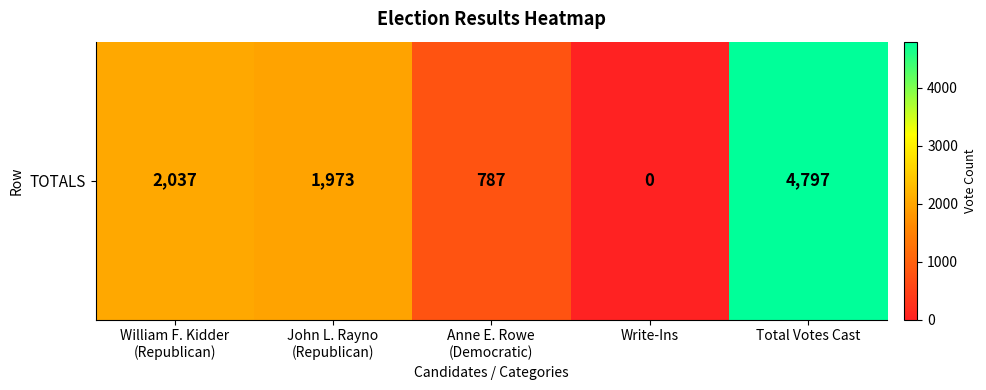

What is the approximate value at William F. Kidder
(Republican), to the nearest 100?

2000